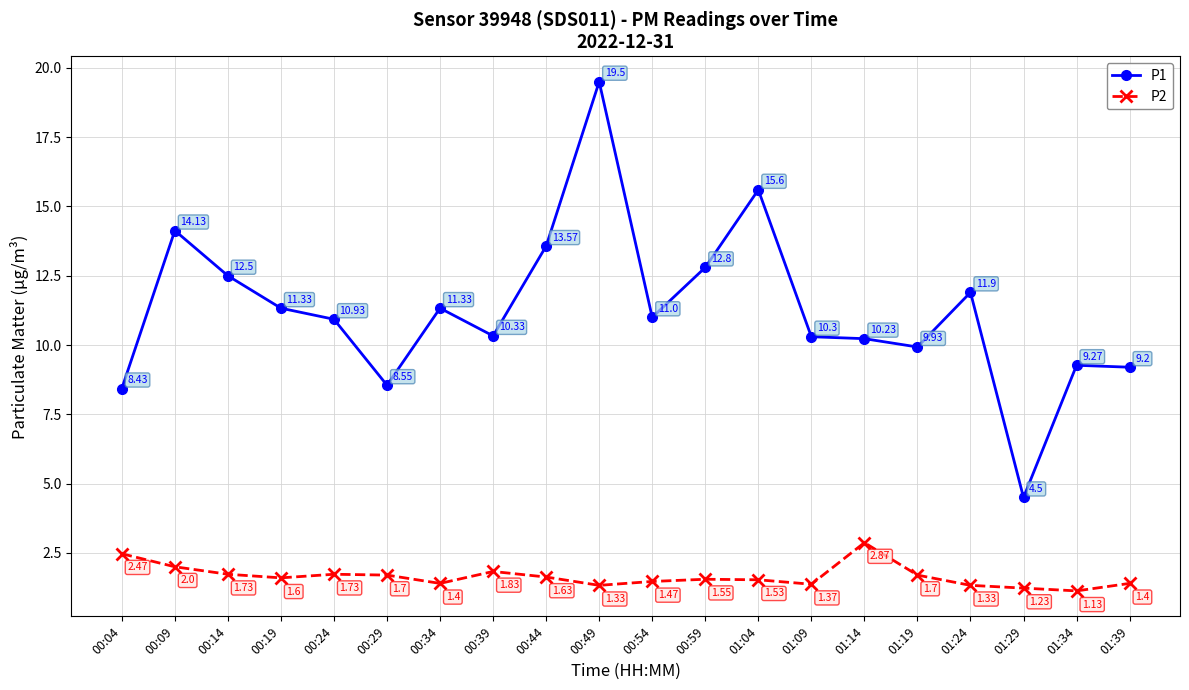

What are all the series names shown in the legend?

P1, P2